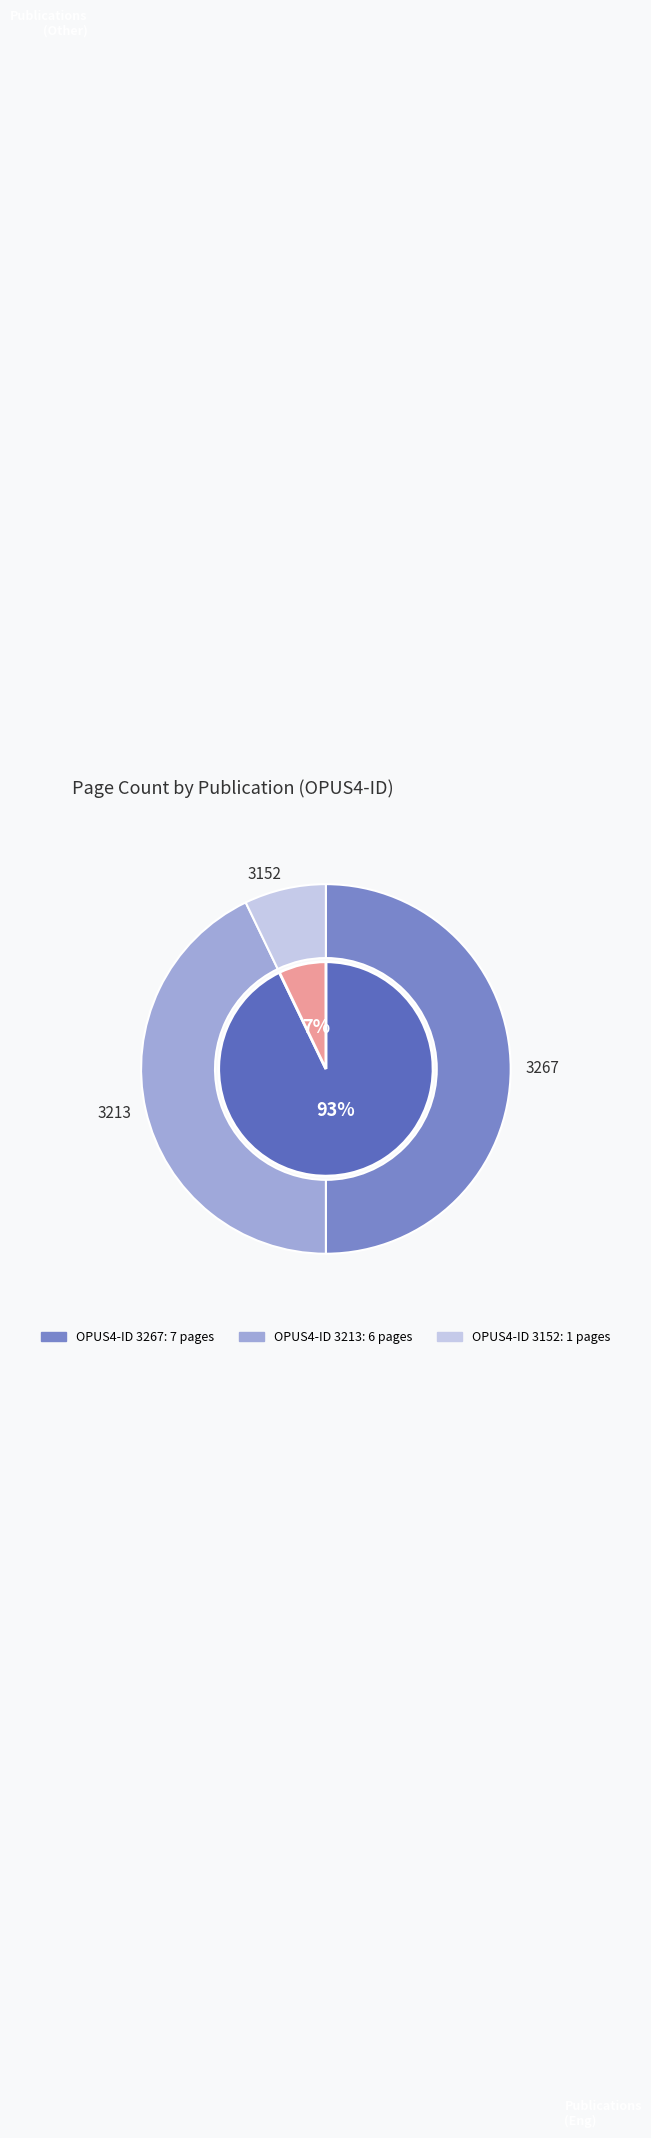

What is the change in value from 3267 to 3213?

-1